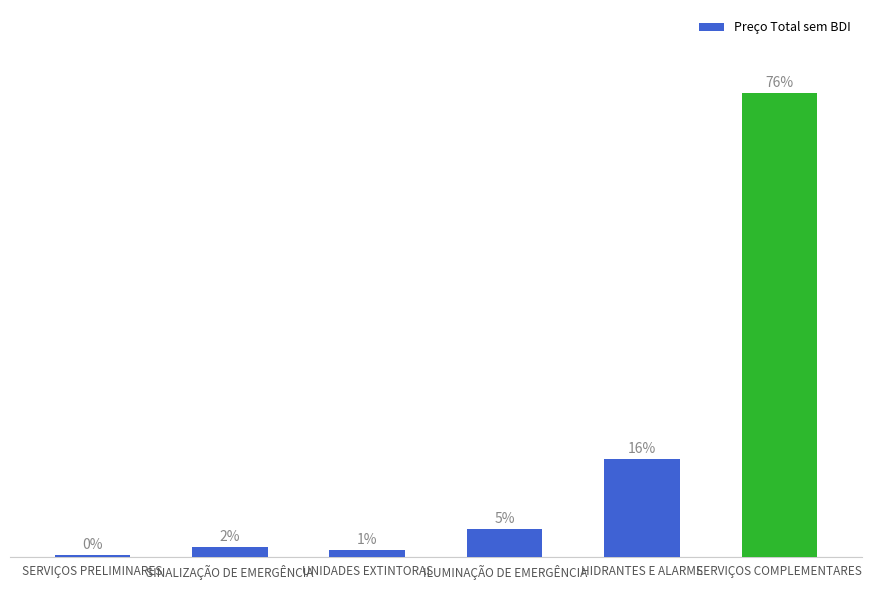

The chart shows a value of 30557.7 at HIDRANTES E ALARME. True or false?

True